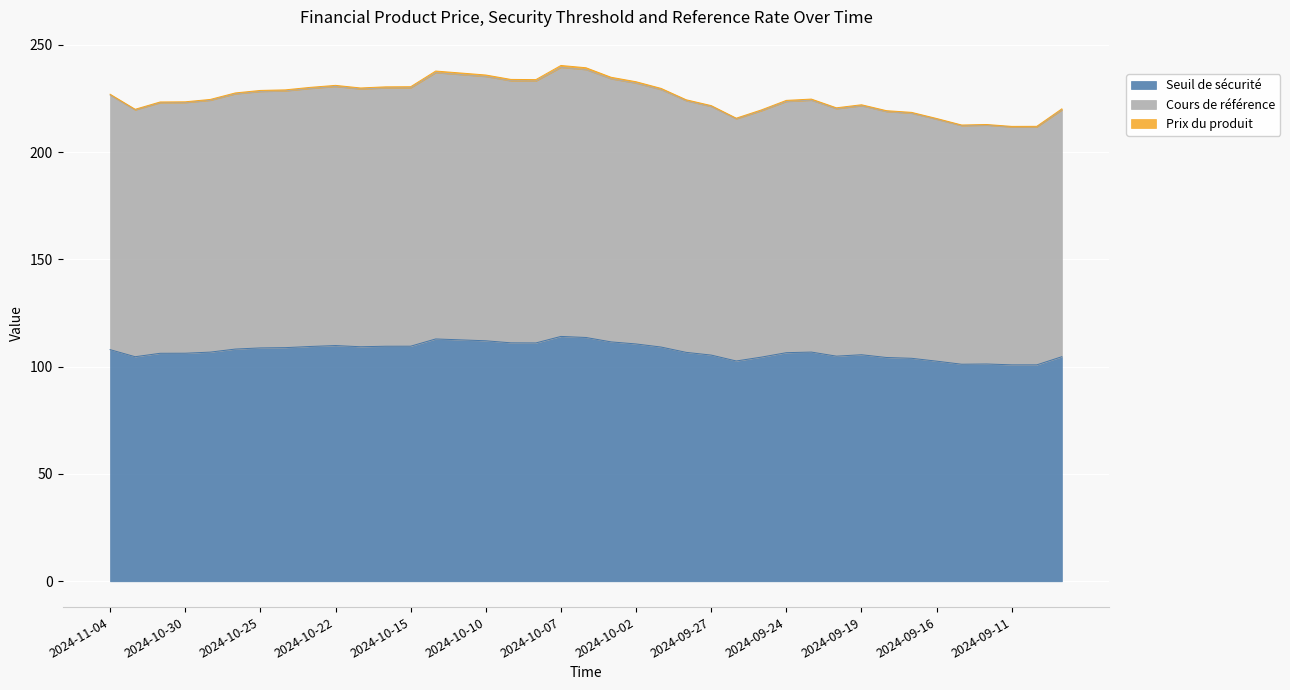

What value does the Seuil de sécurité series have at 2024-09-10?

100.8